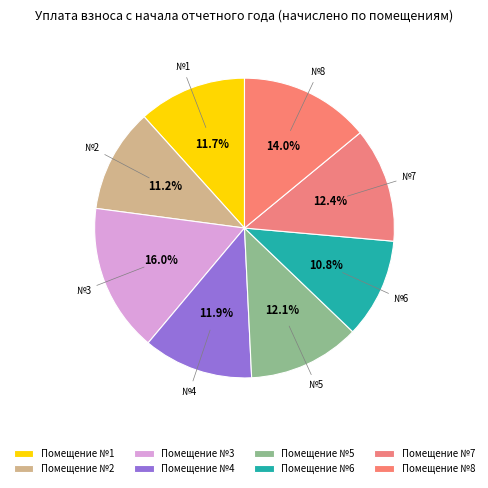

What is the largest slice in the pie chart?

3